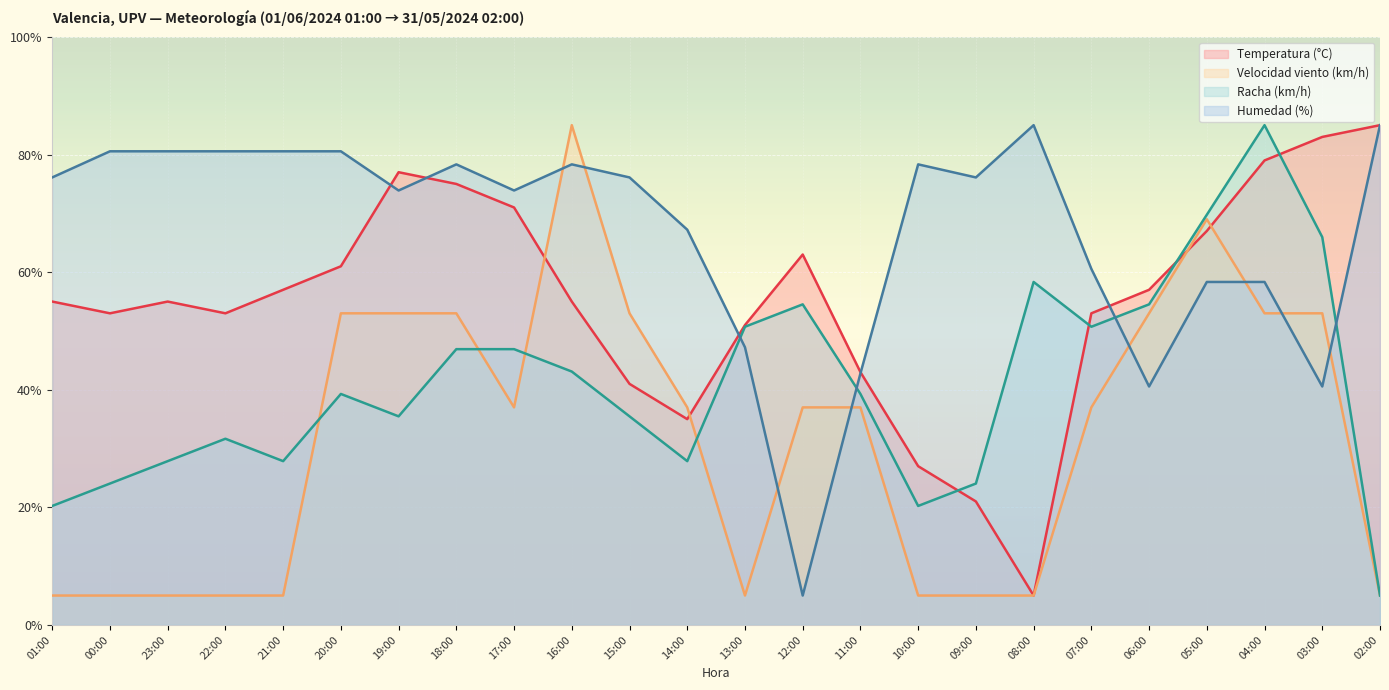

How many interior local peaks does the Humedad (%) series have?

4